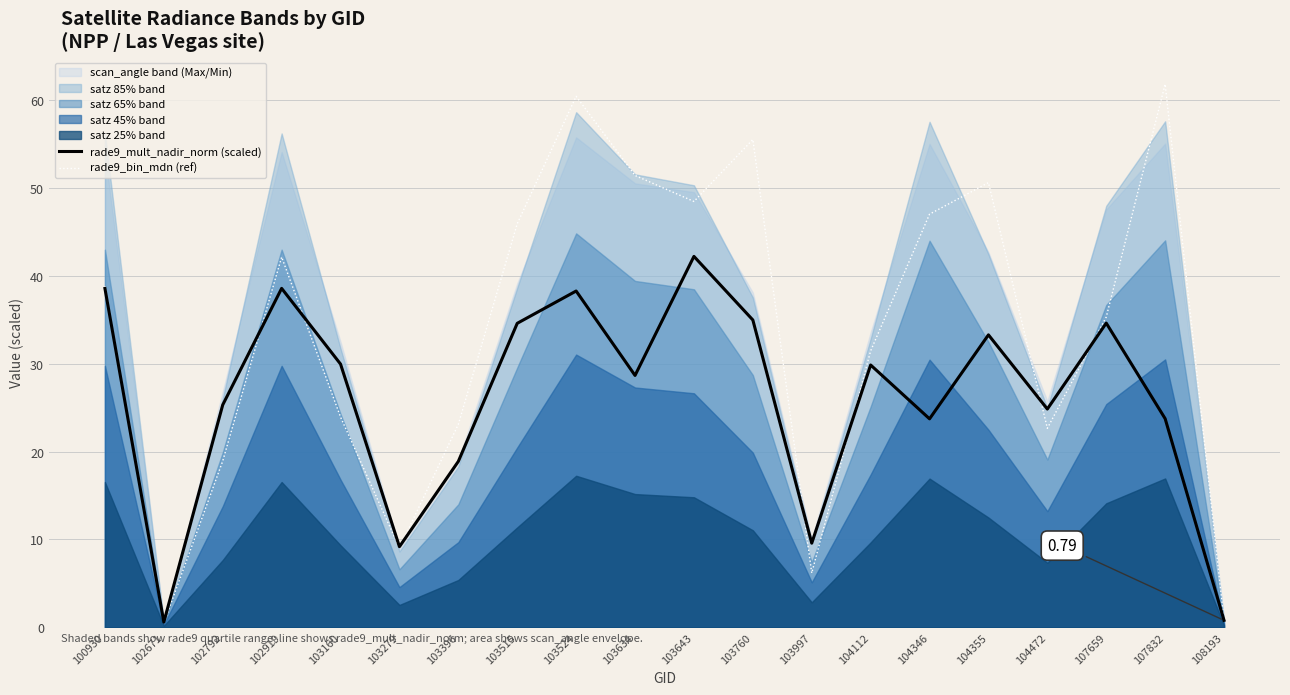

True or false: rade9_mult_nadir_norm (scaled) has more than 2 interior local peaks.

True